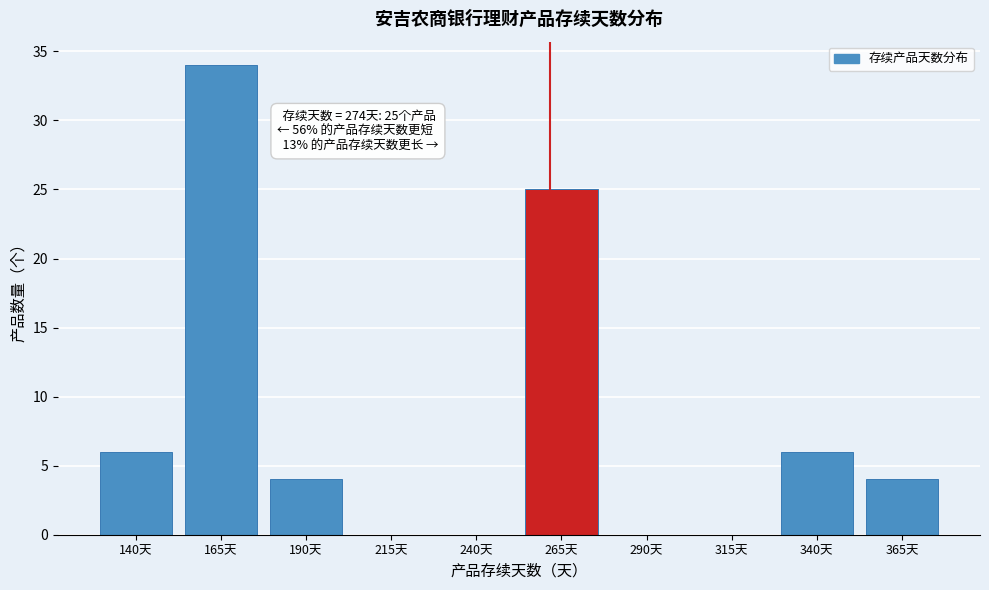

Reading left to right, list all the values displayed in this chart.

140天=6	165天=34	190天=4	215天=0	240天=0	265天=25	290天=0	315天=0	340天=6	365天=4